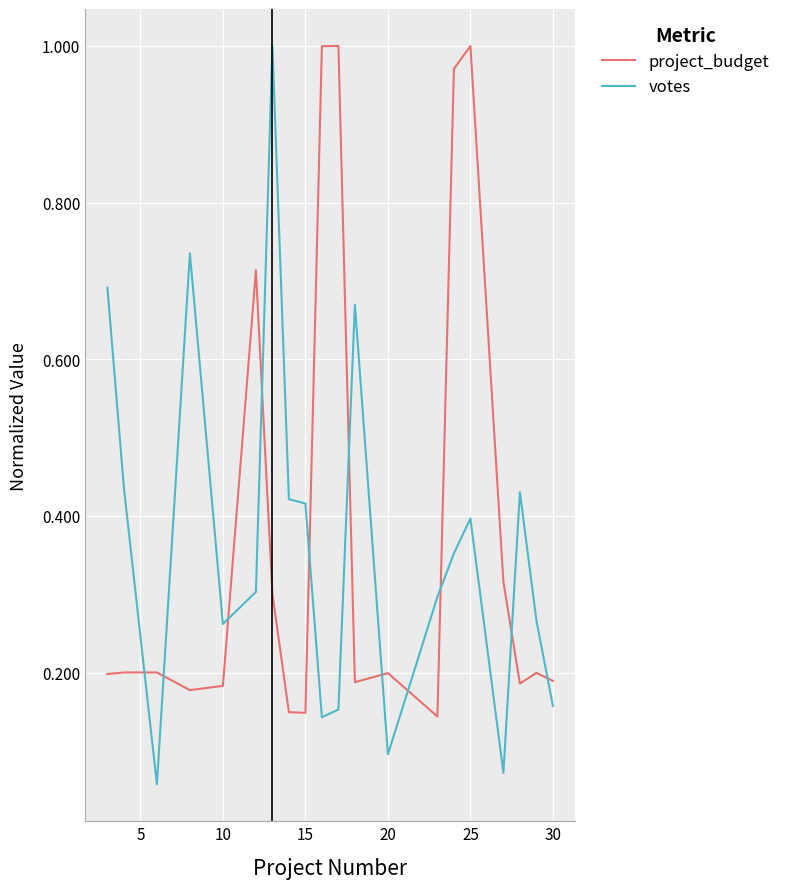

What are all the series names shown in the legend?

project_budget, votes